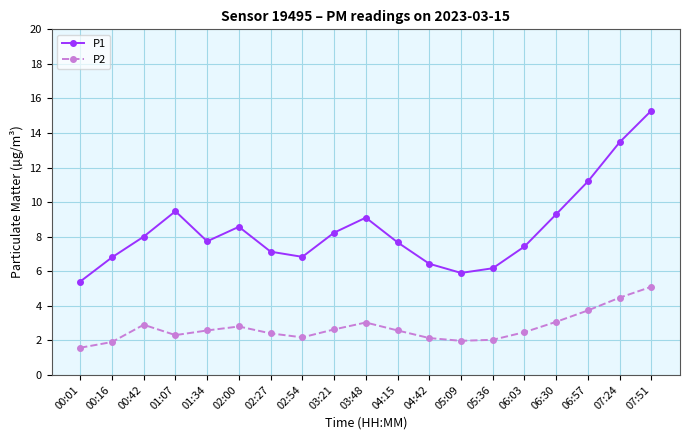

True or false: P2 and P1 cross at least once.

False